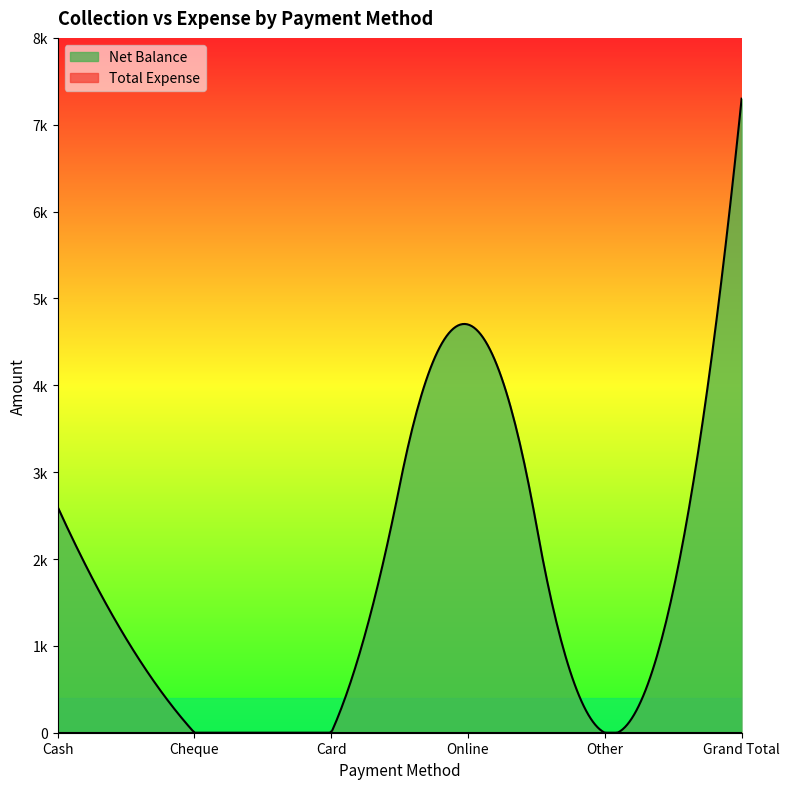

Rank the series by their average value, from lowest to highest.

Total Expense, Net Balance